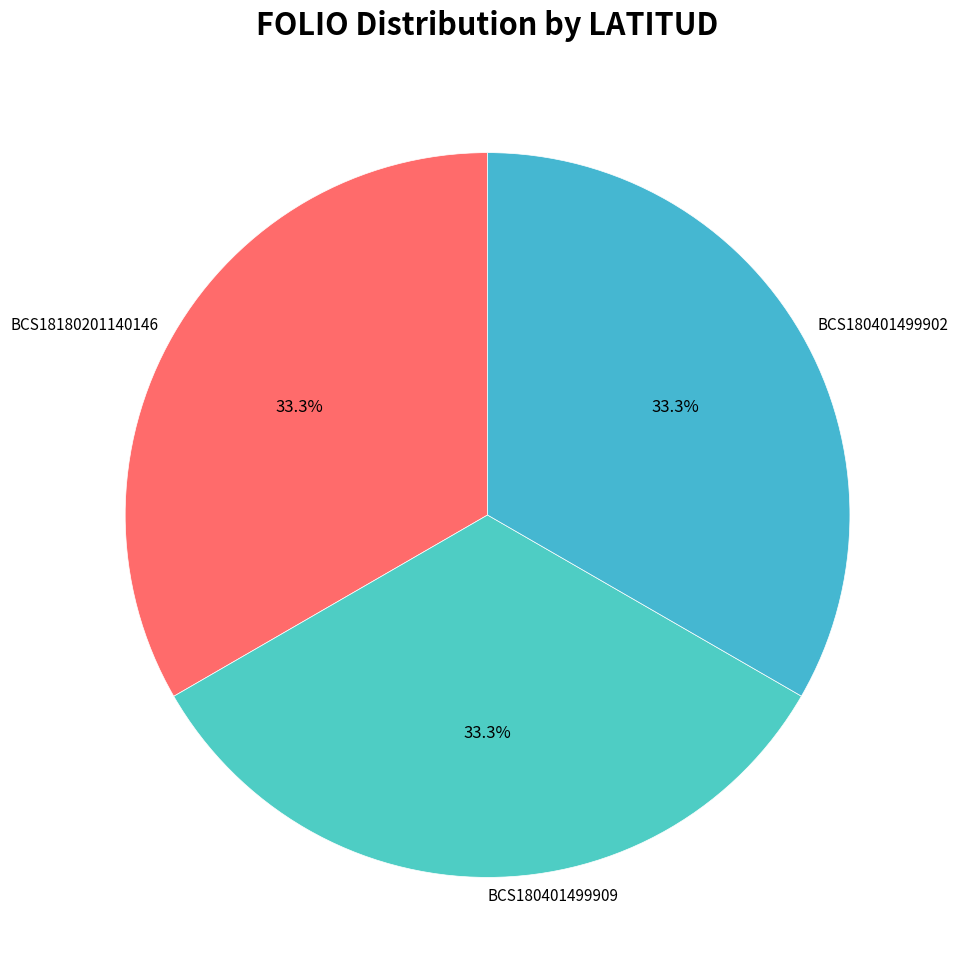

To the nearest percent, what percentage of the pie is BCS180401499909?

33%